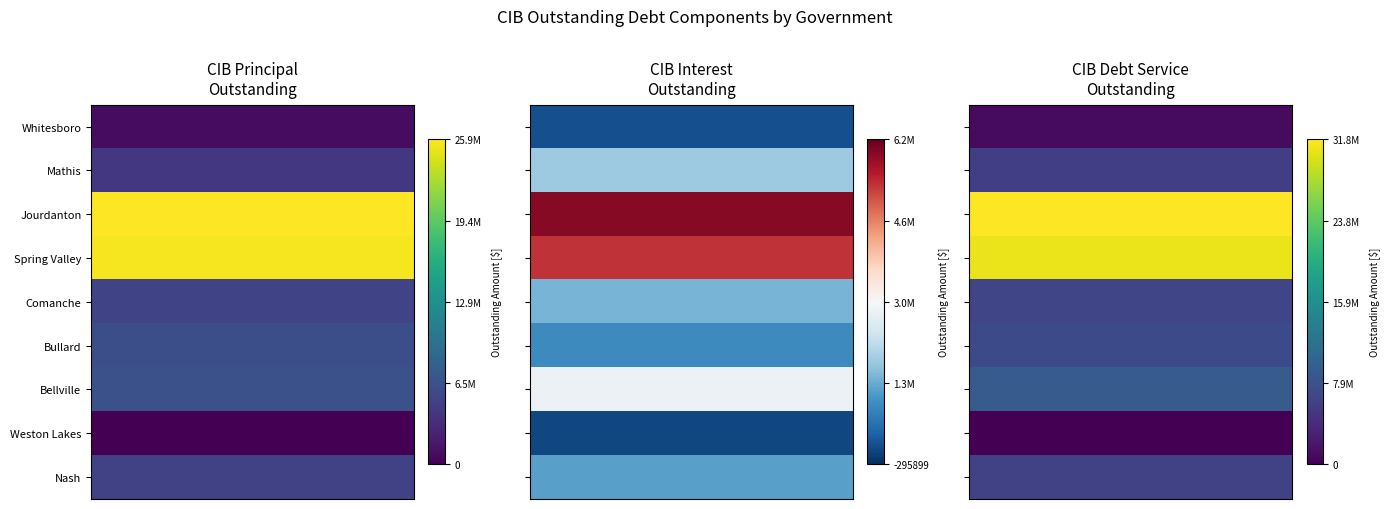

At Bellville, list the series in order from smallest to largest.

CIBInterestOutstanding, CIBPrincipalOutstanding, CIBDebtServiceOutstanding